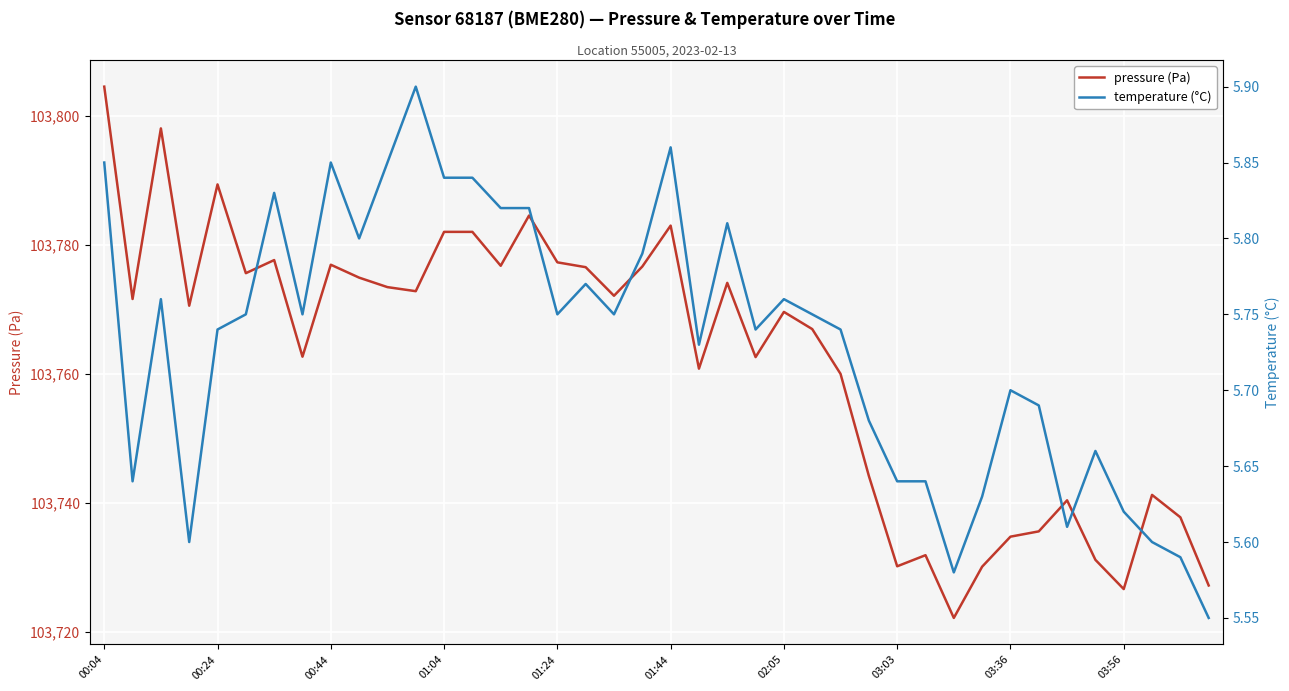

At which label is temperature (°C) closest to 5?

39